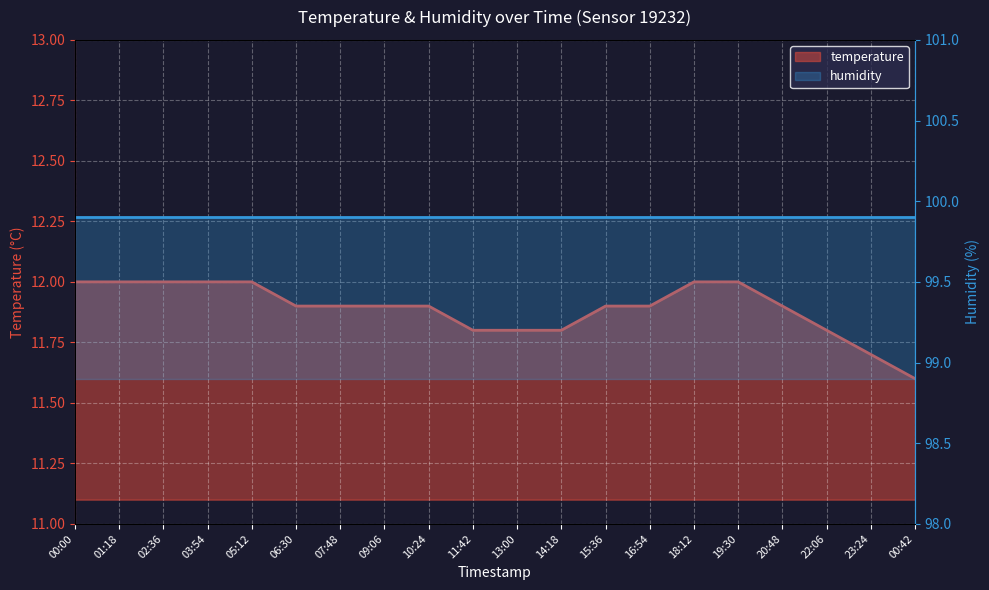

Which label corresponds to the largest value in the chart?

00:00